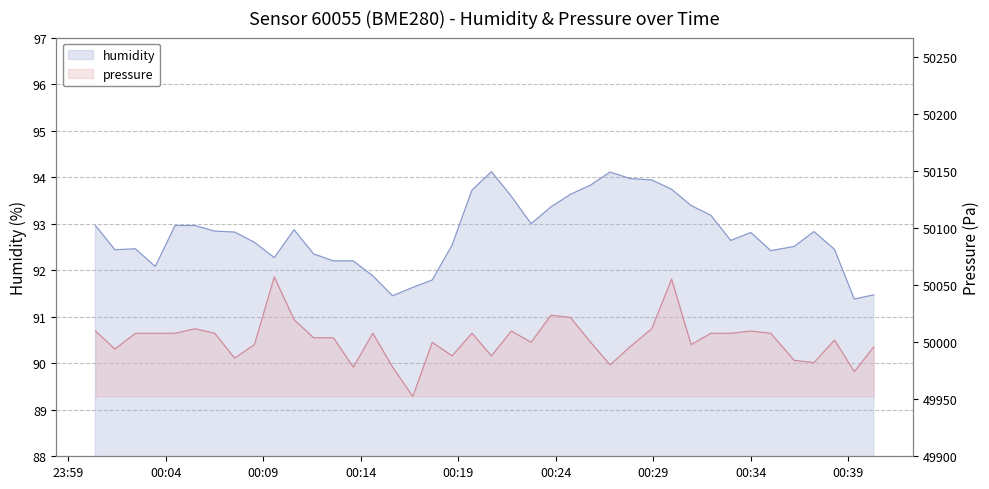

Is the value of pressure at 02:30 greater than the value of humidity at 31?

Yes